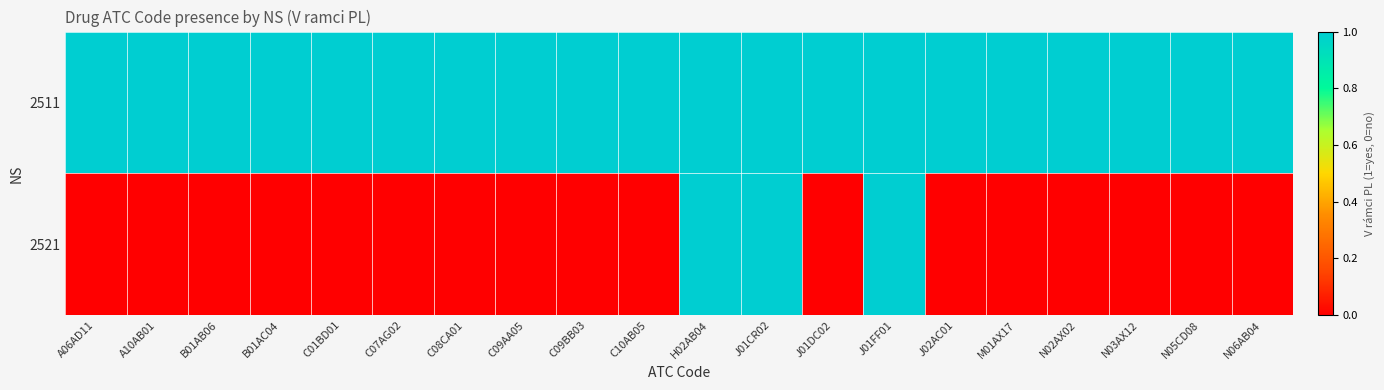

Which has a higher value, M01AX17 or J01FF01?

M01AX17